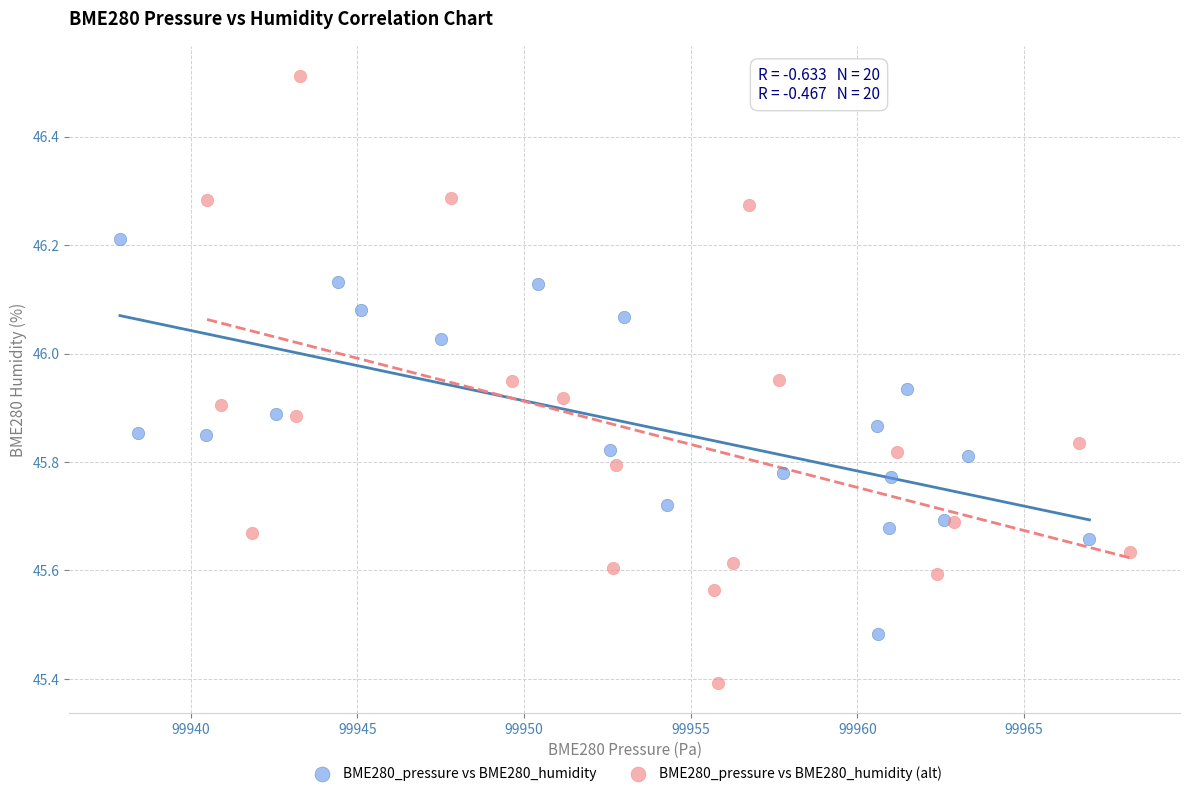

Which series has the widest spread of Y values?

BME280_pressure vs BME280_humidity (alt)